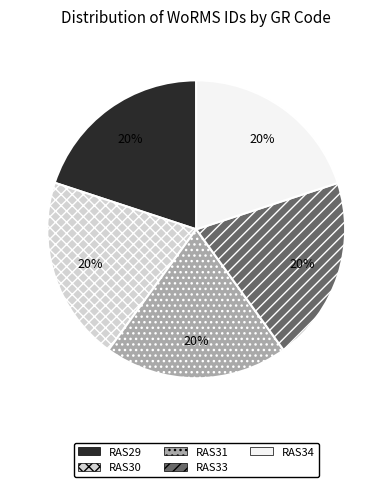

To the nearest percent, what is the combined percentage of RAS34 and RAS31?

40%